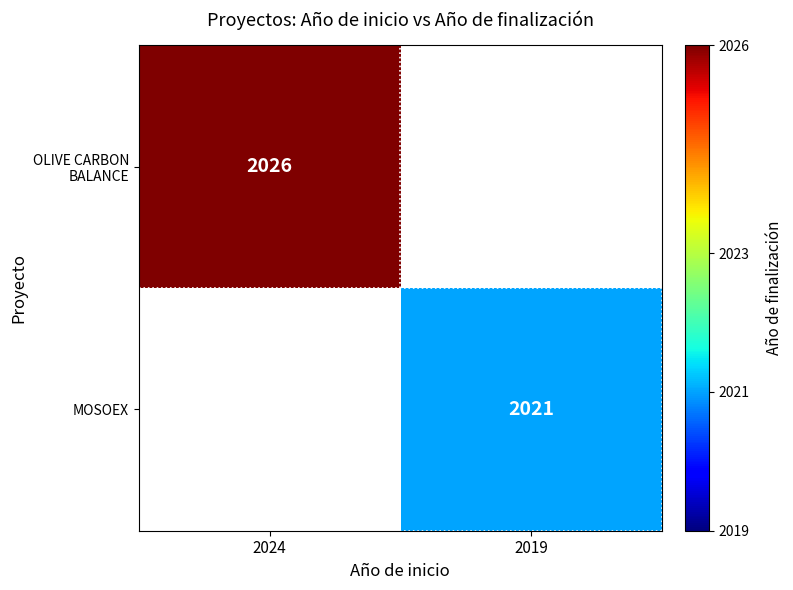

Which category has the lowest value across all series?

2019